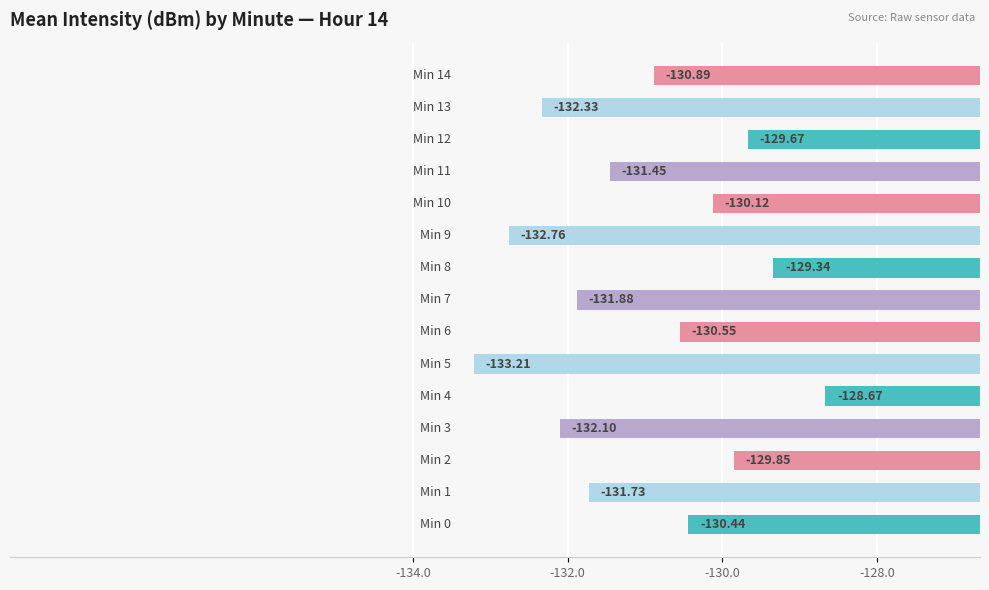

What is the minimum value shown in the chart?

-133.2